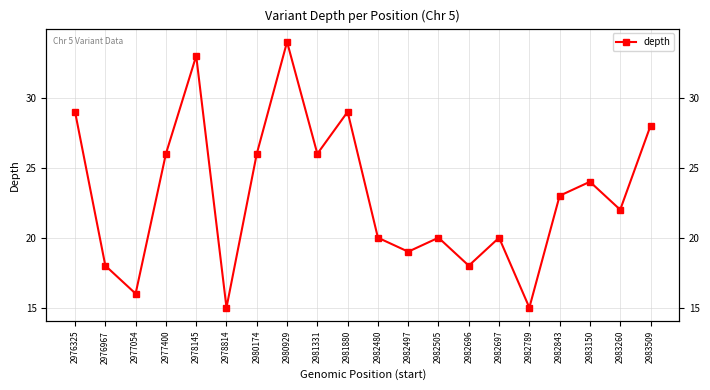

Reading right to left, transcribe all the data shown in this chart.

28	22	24	23	15	20	18	20	19	20	29	26	34	26	15	33	26	16	18	29